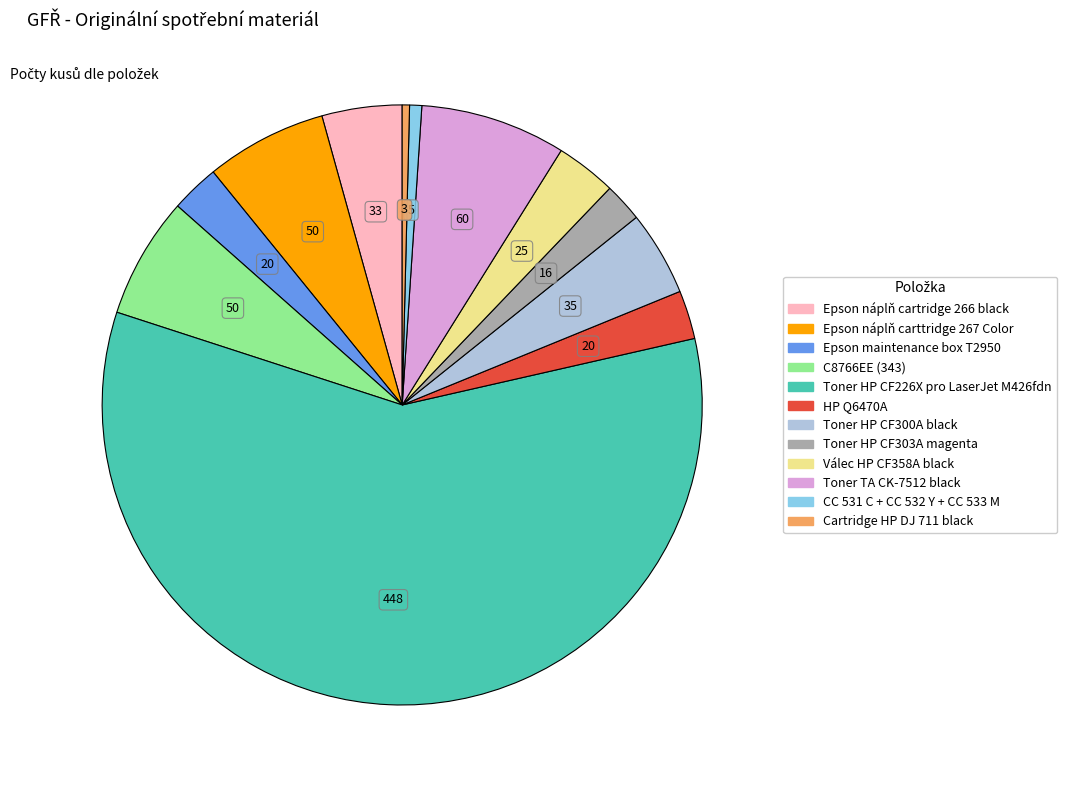

How many slices are in this pie chart?

12